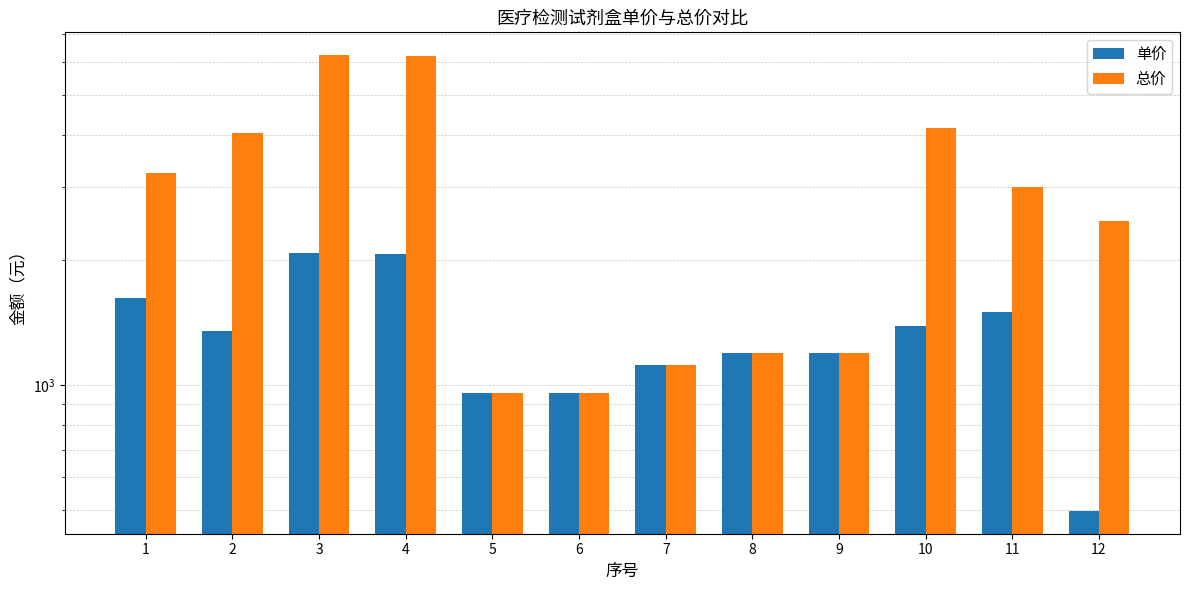

The 总价 series shows 4376 at 11. True or false?

False